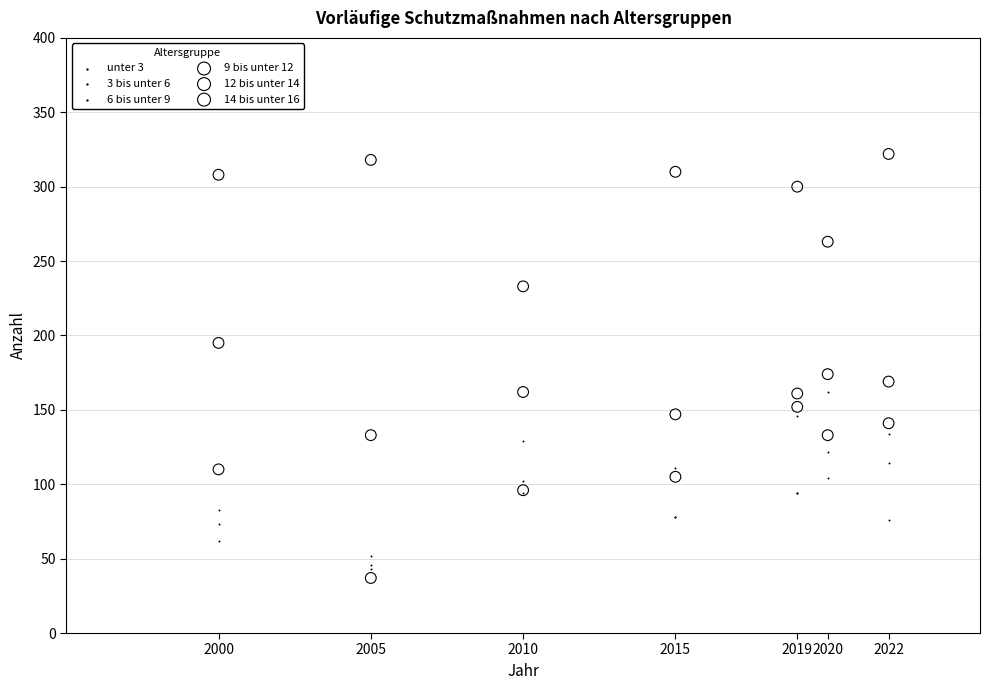

In the 14 bis unter 16 series, what Y value is closest to 277?

263